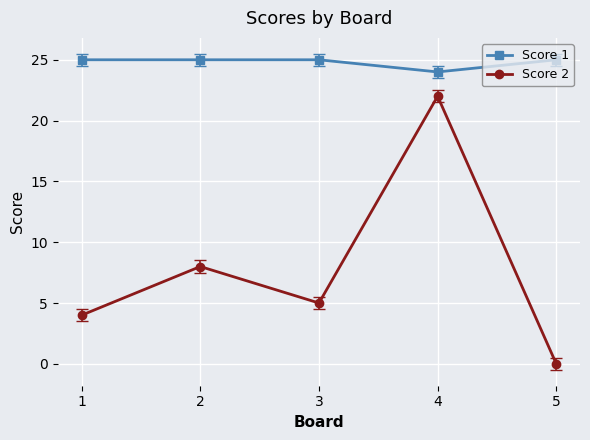

What is the value of the Score 1 point at the 3rd from the left?

25